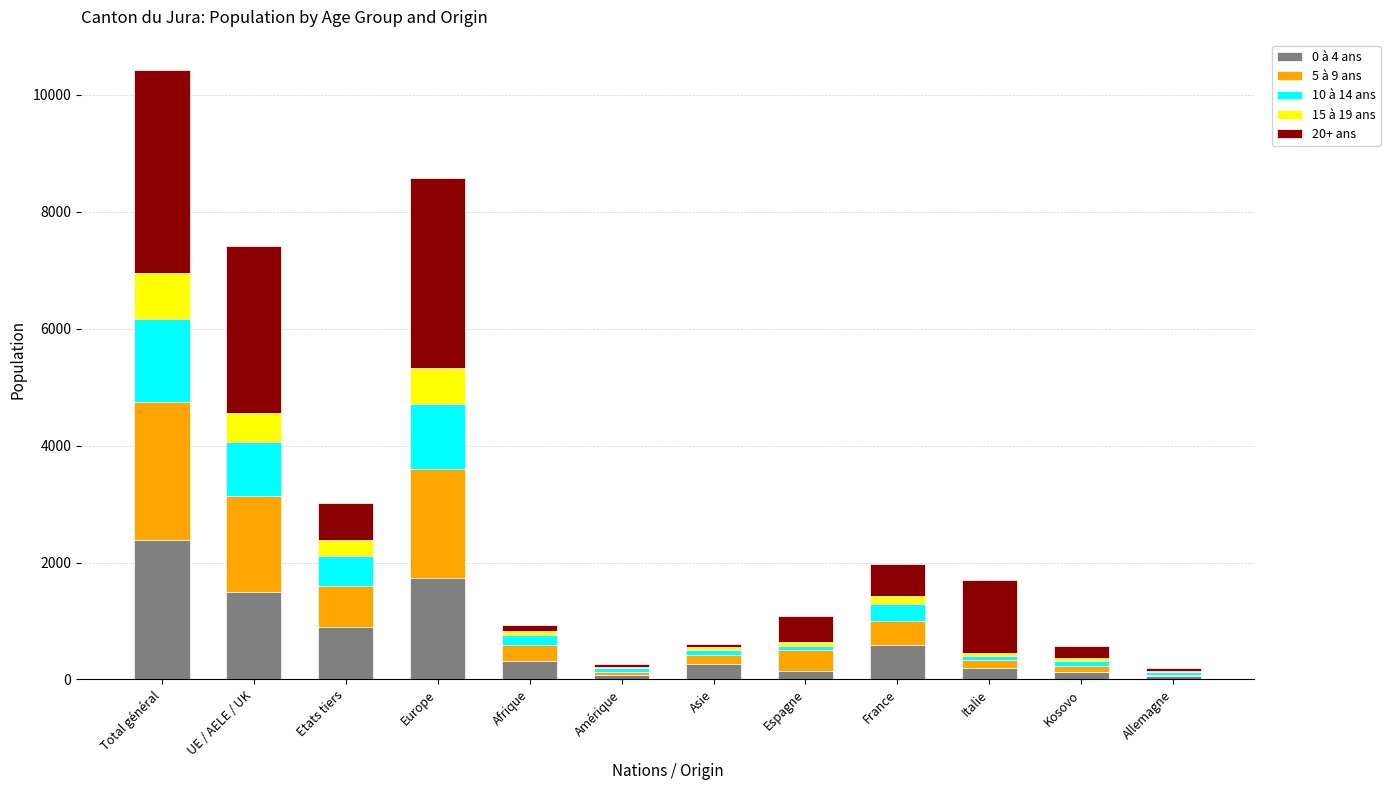

Are the bars horizontal?

No